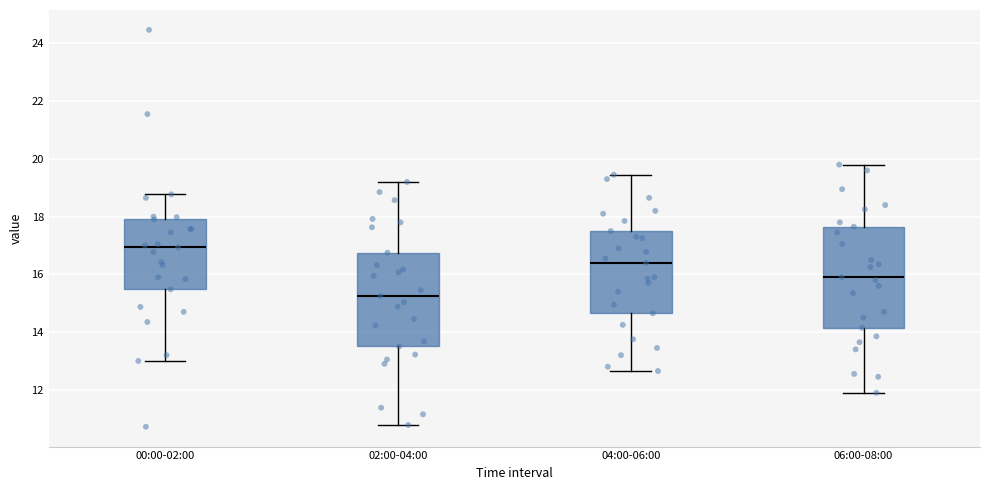

Reading left to right, read every box against the y-axis: the position of its median line, the range the box covers, and the ends of its whiskers. The values are not printed on the chart, so give them approximately, as read against the axis.

00:00-02:00: median 17.0, box 15.4 to 18.0, whiskers 13.0 to 18.8
02:00-04:00: median 15.2, box 13.6 to 16.8, whiskers 10.8 to 19.2
04:00-06:00: median 16.4, box 14.6 to 17.6, whiskers 12.6 to 19.4
06:00-08:00: median 16.0, box 14.2 to 17.6, whiskers 12.0 to 19.8